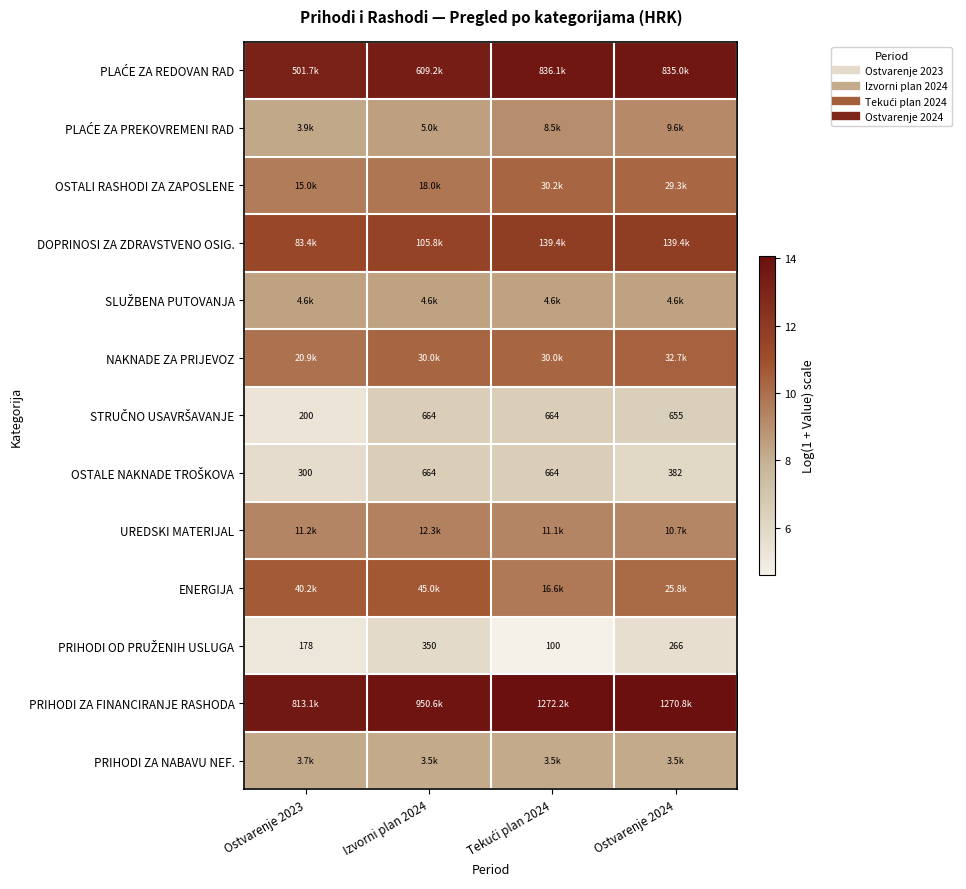

Which has a higher value, Ostvarenje 2023 or Tekući plan 2024?

Tekući plan 2024